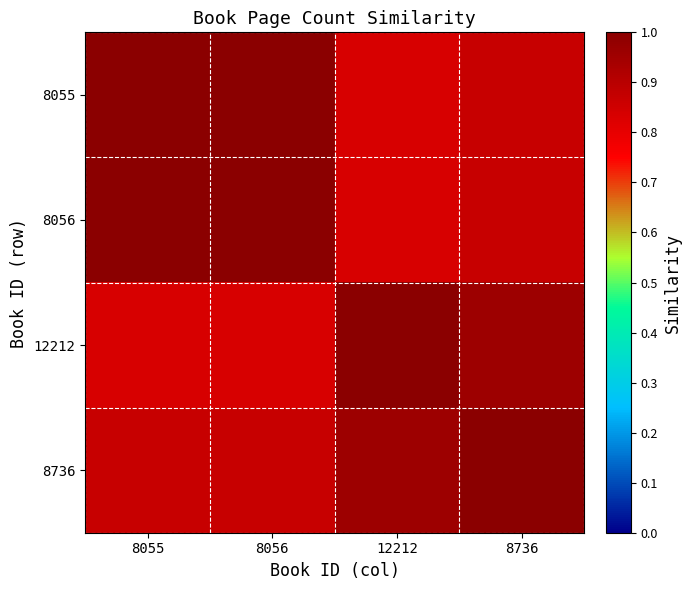

What is the minimum value shown in the chart?

0.8